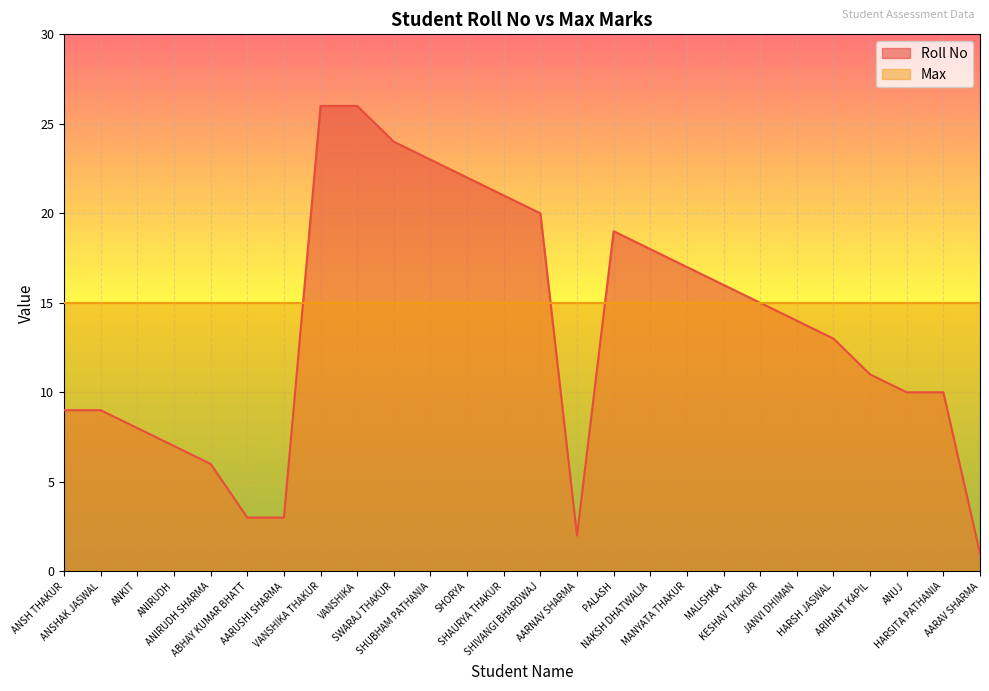

What is the change in value from AARUSHI SHARMA to SHIVANGI BHARDWAJ?

+17